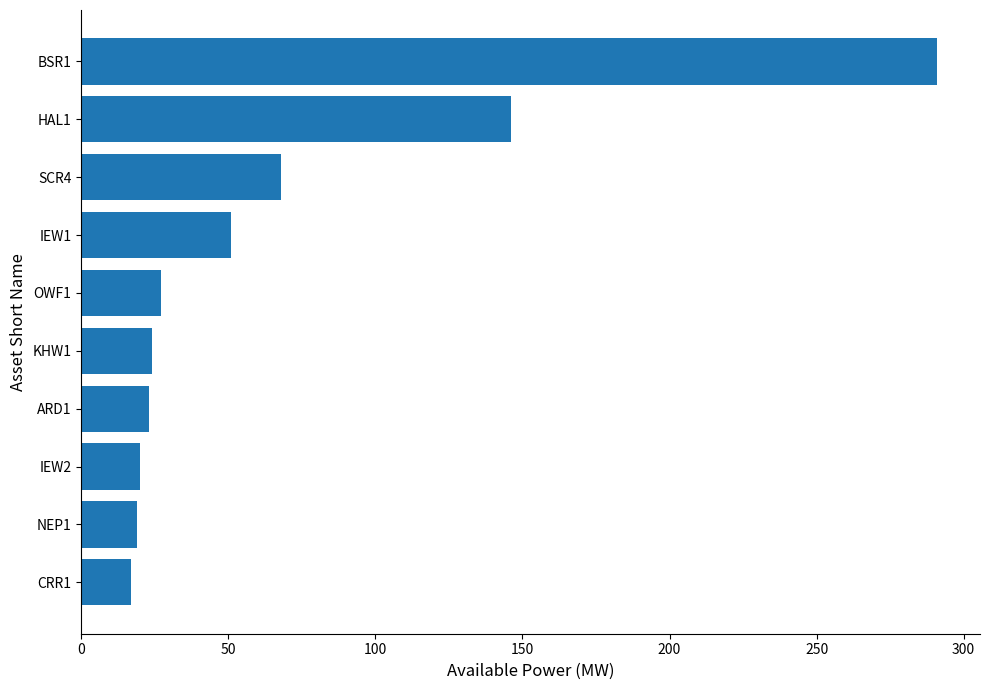

What is the average value?

69